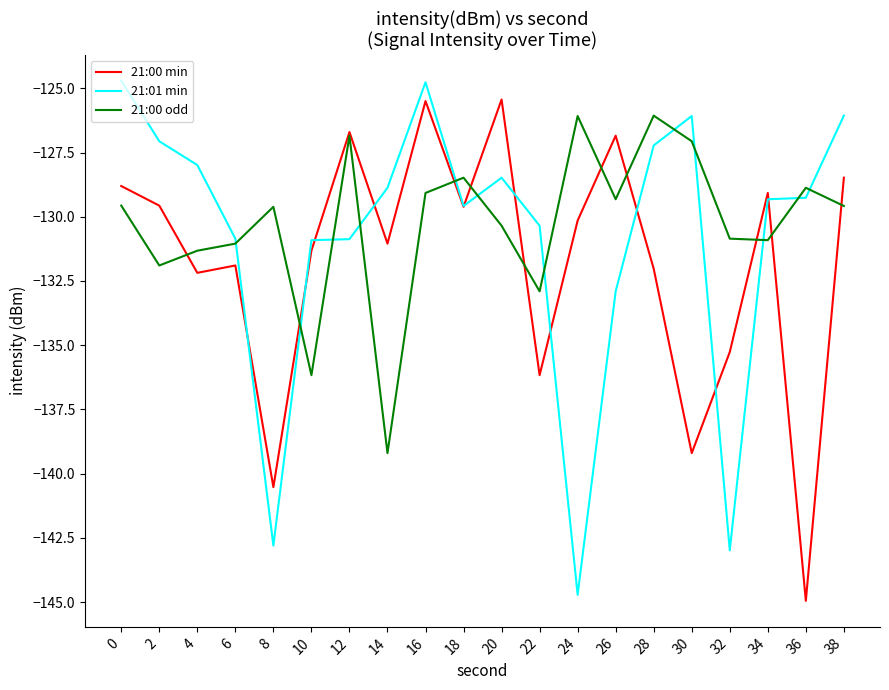

True or false: 21:00 odd and 21:01 min cross at least once.

True